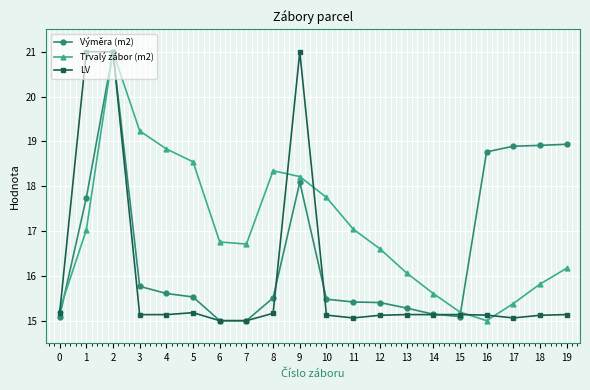

What is the difference between the Výměra (m2) values at 9 and 17?

0.8